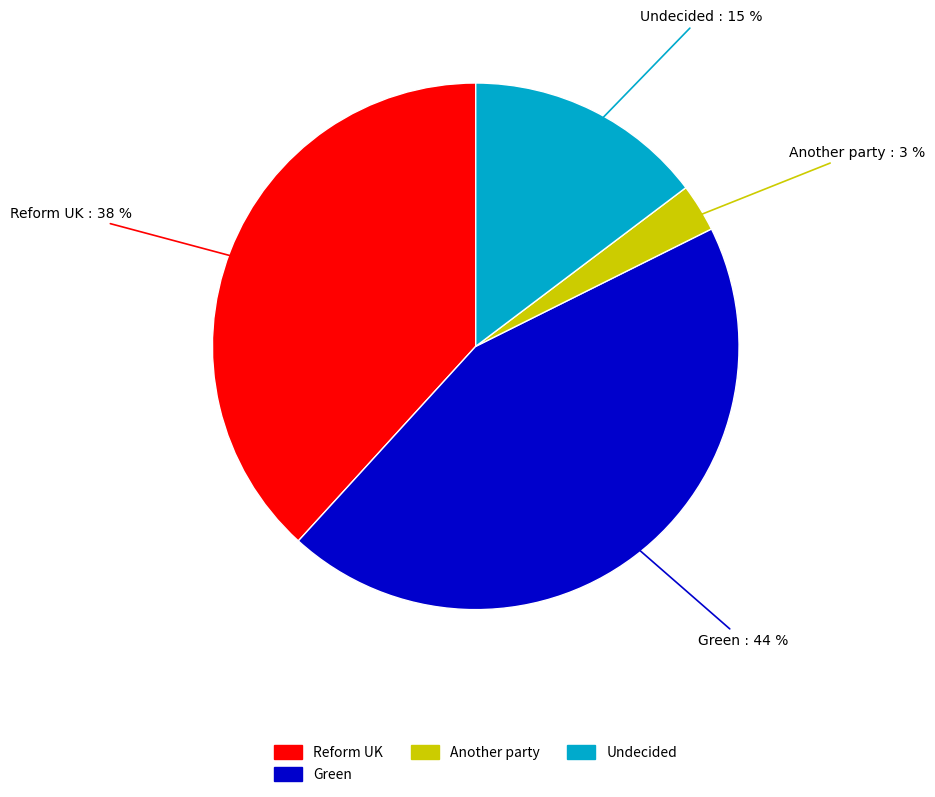

To the nearest percent, what is the average slice percentage?

25%